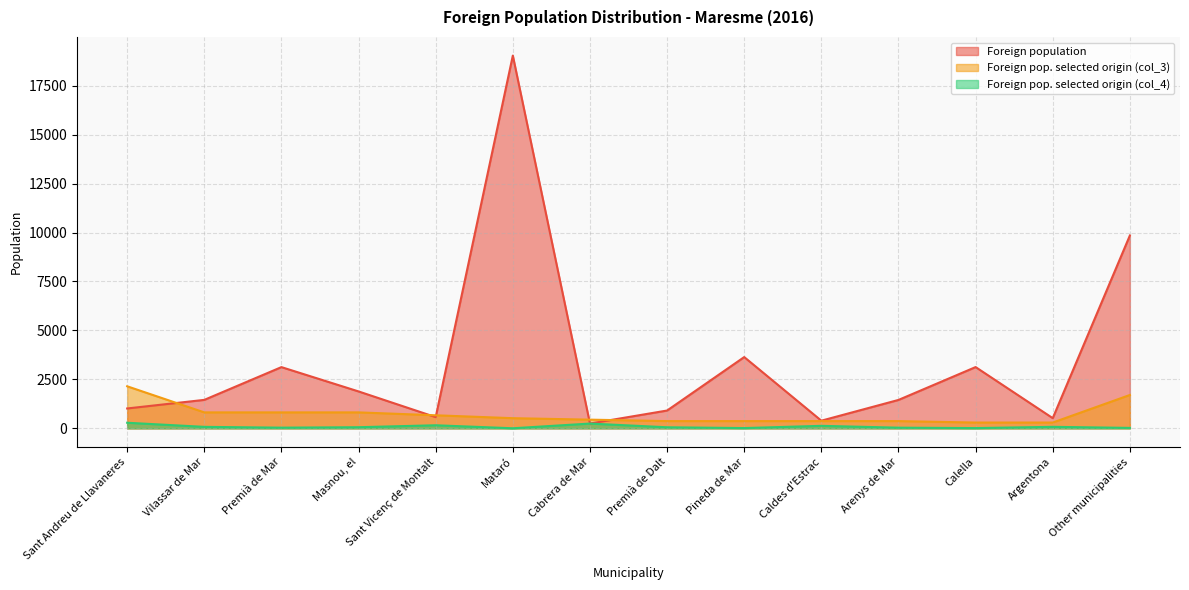

True or false: Foreign pop. selected origin (col_4) has a value of 76 at Vilassar de Mar.

True